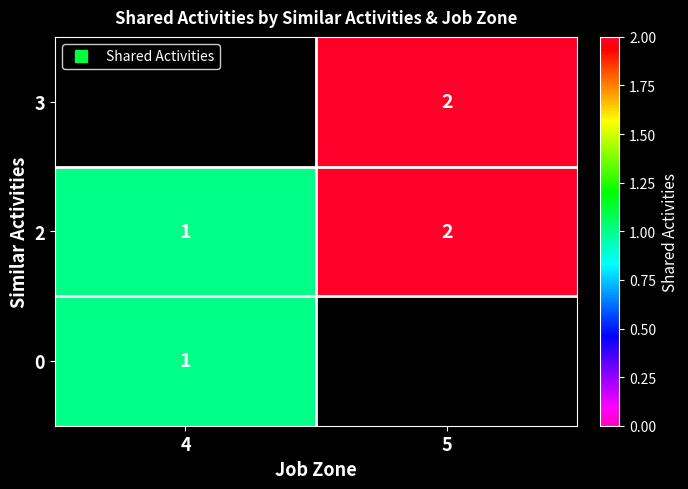

Rank the series by their maximum value, from highest to lowest.

row_1, row_2, row_0